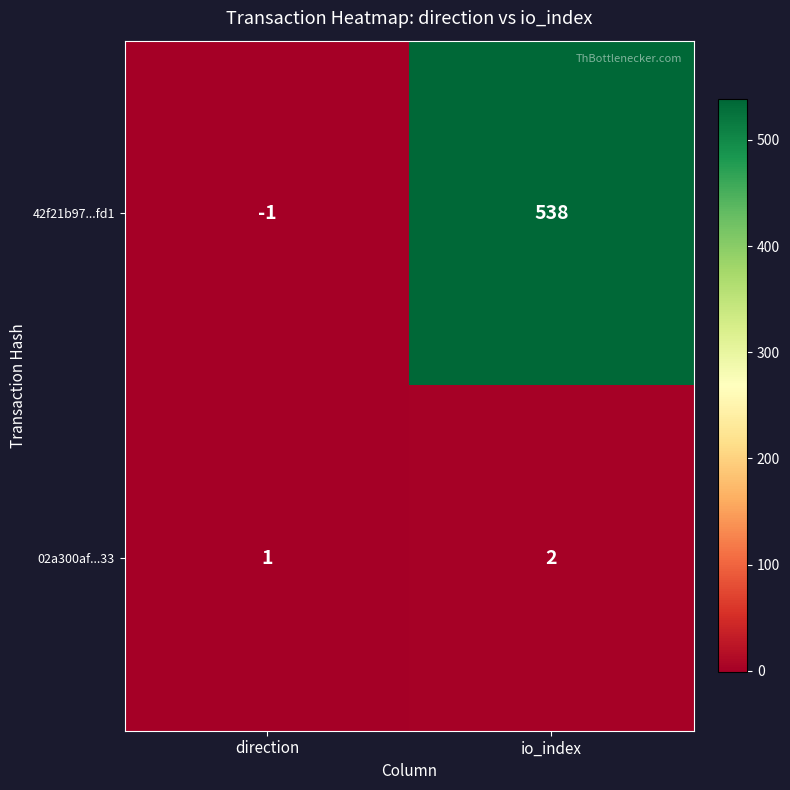

Which series has the largest total across all categories?

42f21b97...fd1